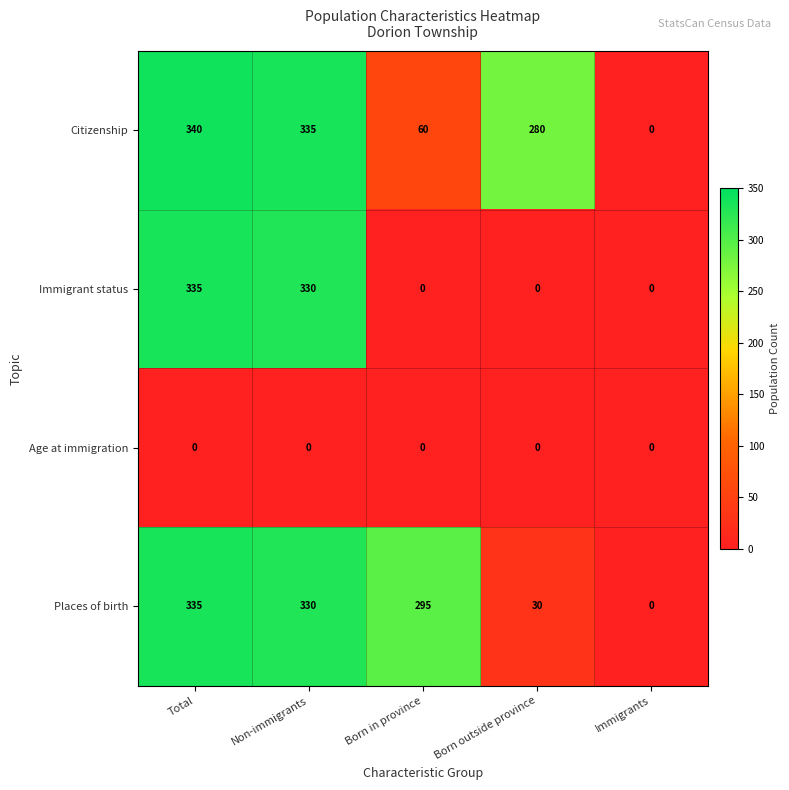

Is it true that Citizenship equals 335 at Non-immigrants?

True